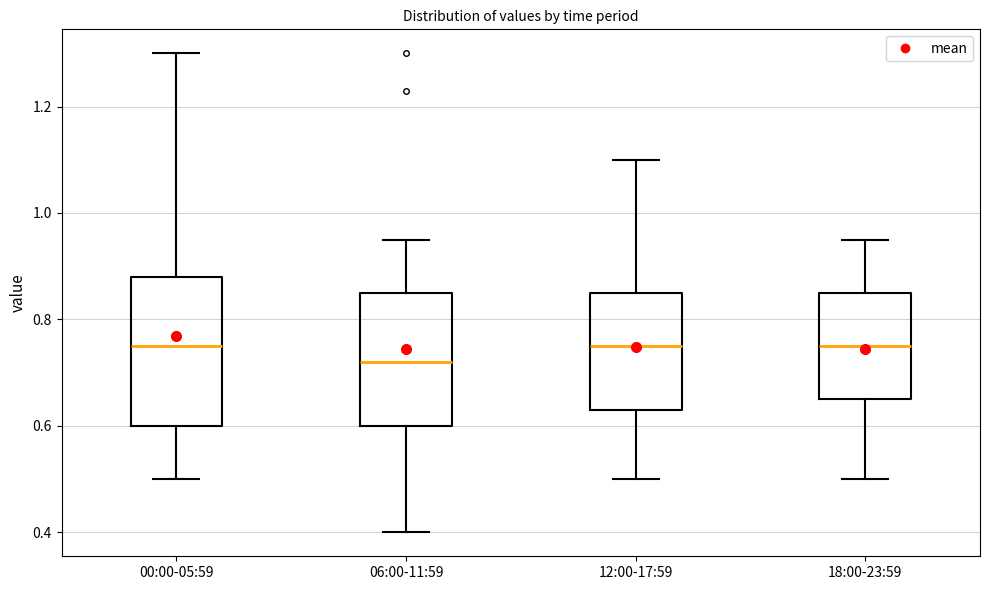

Reading left to right, transcribe this box plot: for each box, give where its median line is, the range the box spans, and where its two whiskers end, as read against the y-axis. The values are not printed on the chart, so give them approximately, as read against the axis.

00:00-05:59: median 0.76, box 0.60 to 0.88, whiskers 0.50 to 1.30
06:00-11:59: median 0.72, box 0.60 to 0.86, whiskers 0.40 to 0.96
12:00-17:59: median 0.76, box 0.64 to 0.86, whiskers 0.50 to 1.10
18:00-23:59: median 0.76, box 0.66 to 0.86, whiskers 0.50 to 0.96